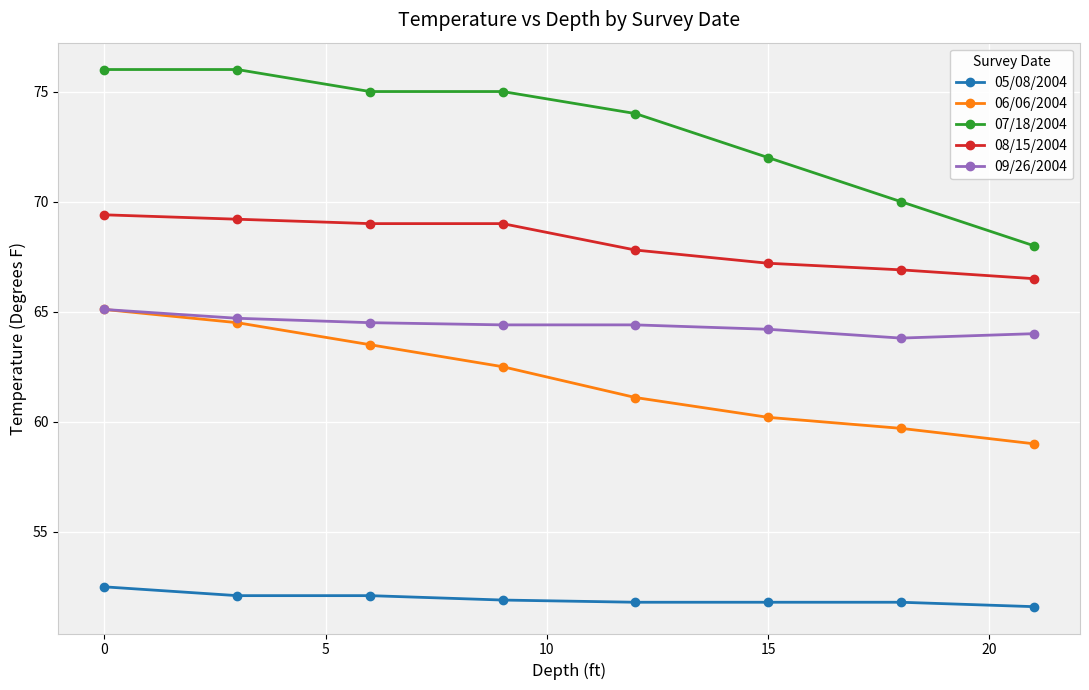

Count the 07/18/2004 values in the range 72 to 76.

6